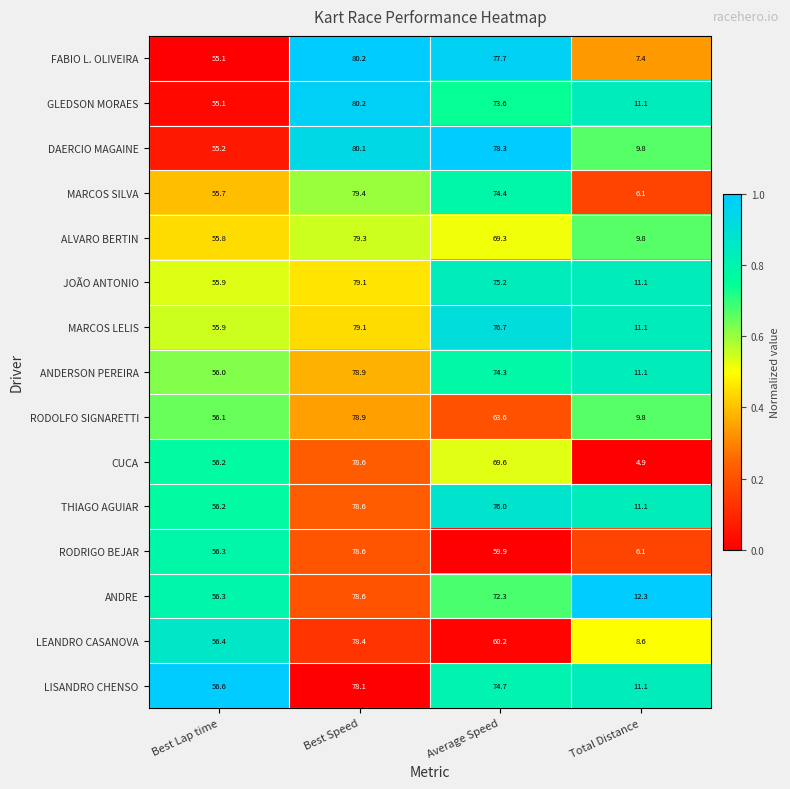

What is the approximate value of ANDRE at Best Lap time?

56.3